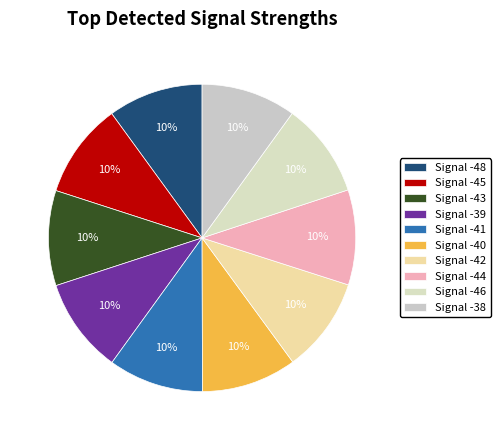

To the nearest percent, what is the average slice percentage?

10%